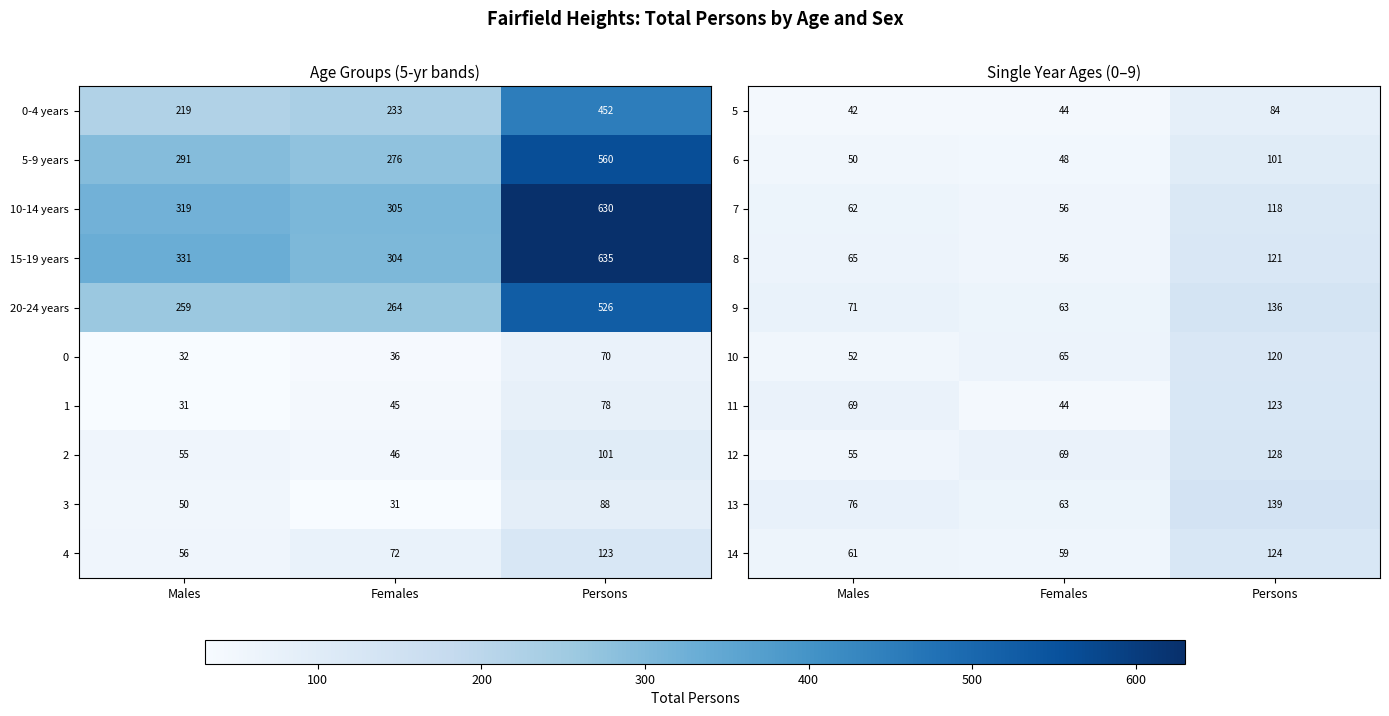

Is it true that 13 equals 231 at Persons?

False